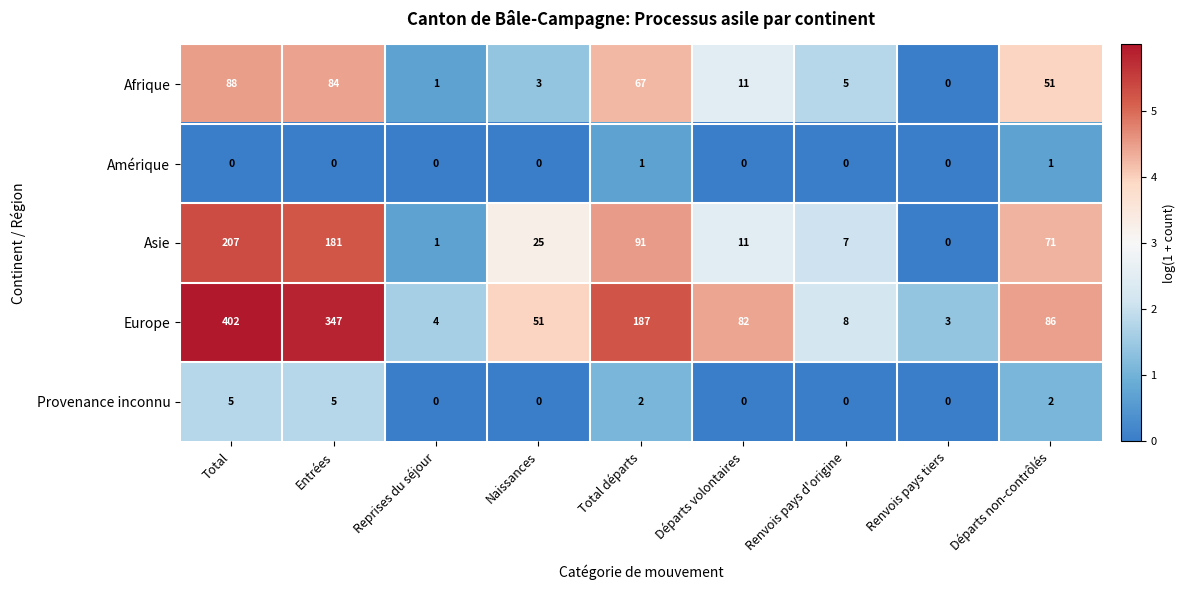

Where does the Afrique series first go above 11?

Total